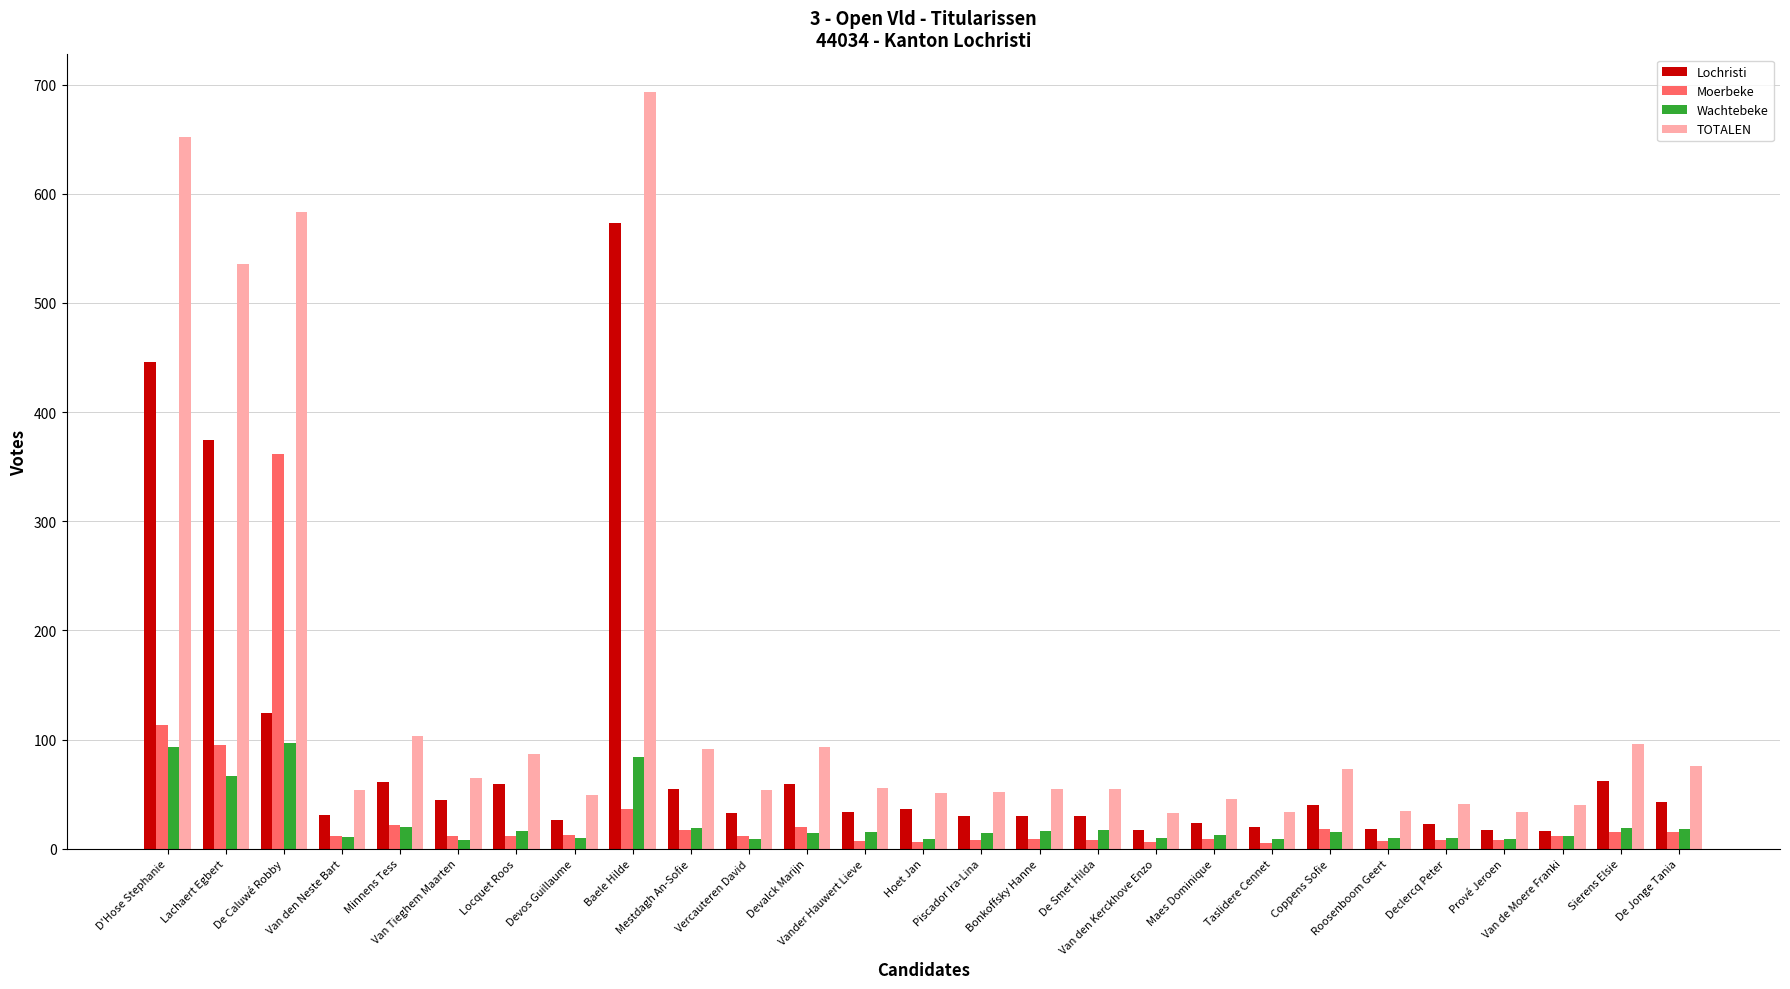

How many categories are shown in the chart?

27